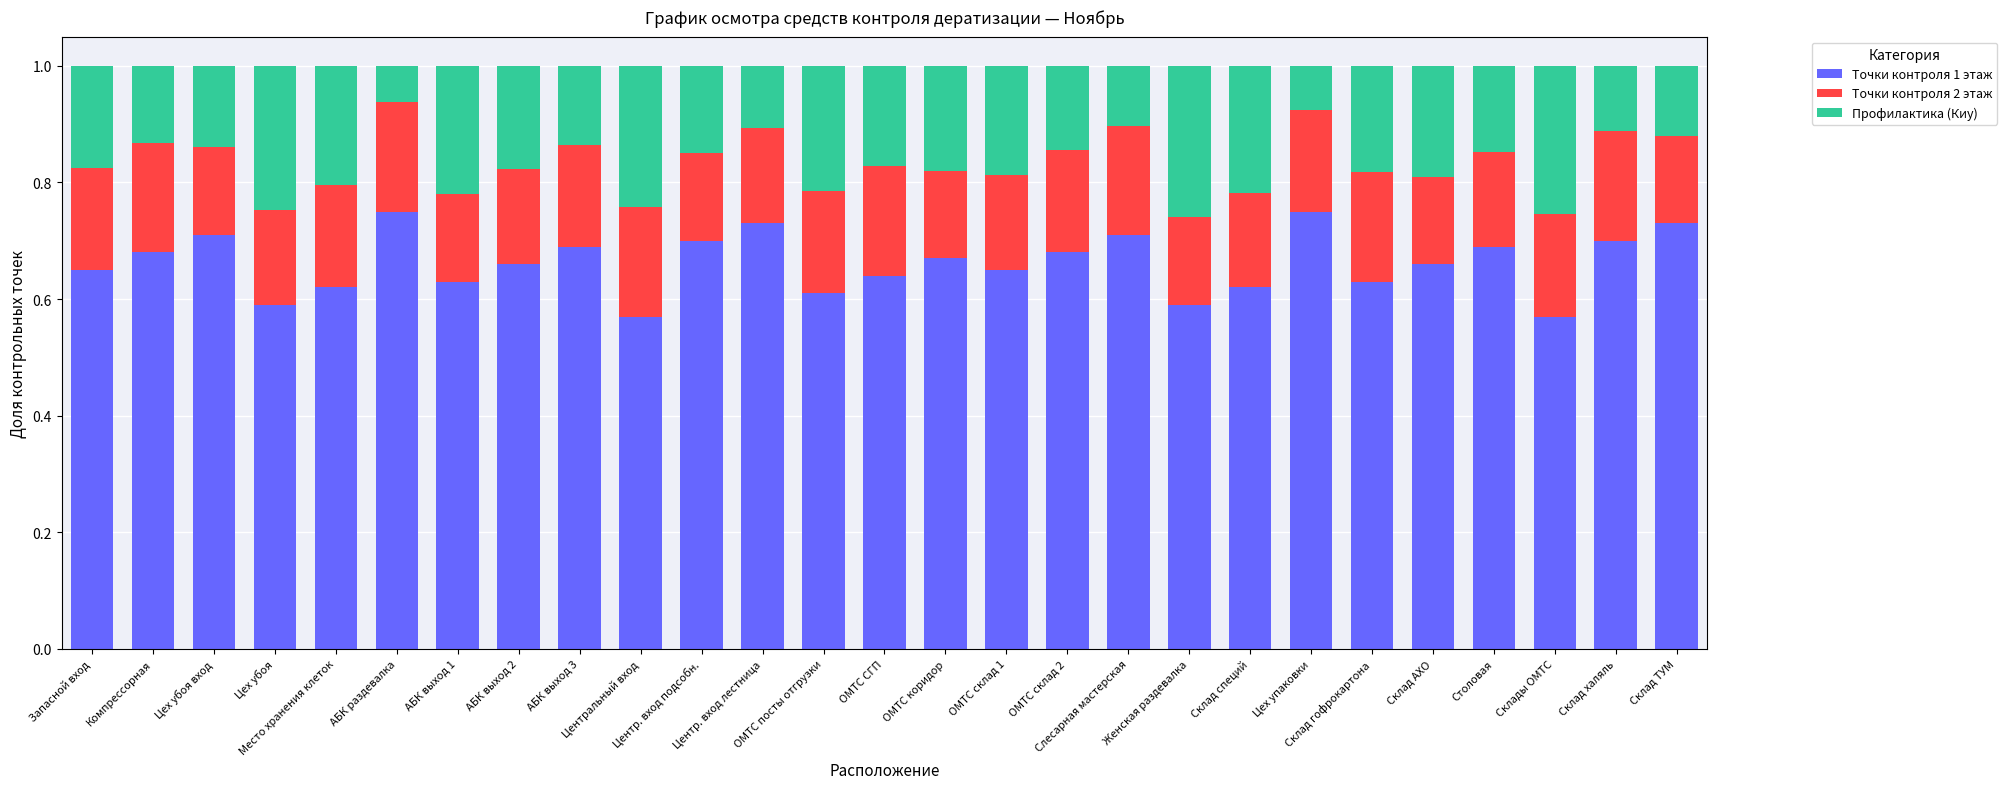

How many Точки контроля 2 этаж values are between 0 and 1?

27